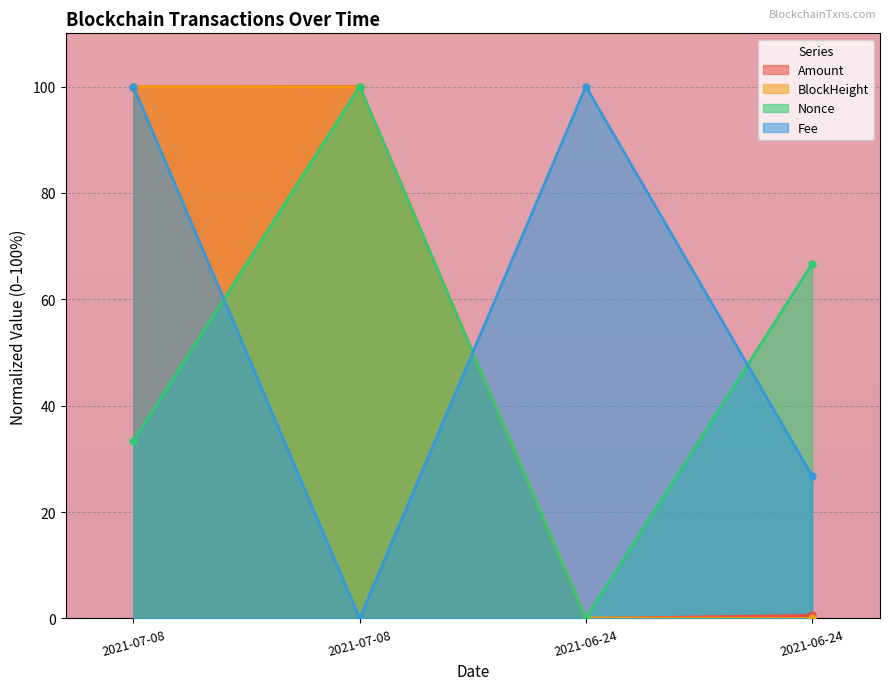

Which series has the largest total across all categories?

Fee